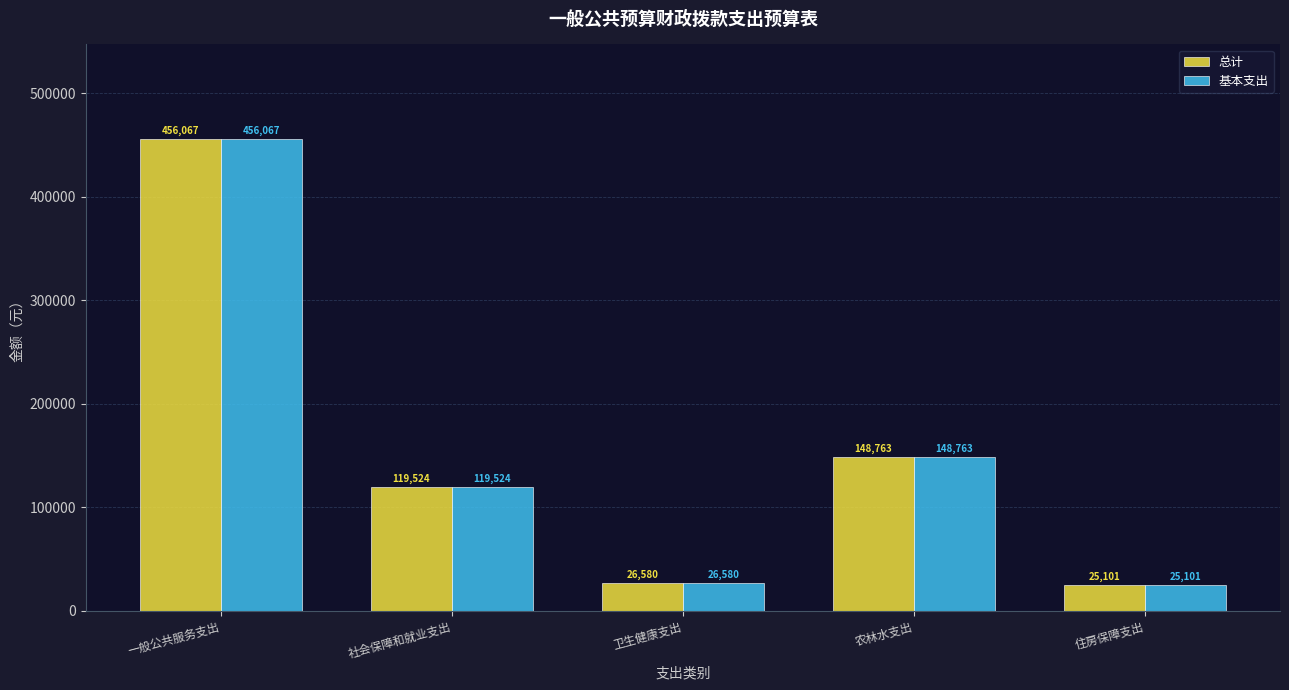

What is the difference between the maximum and minimum values in the 基本支出 series?

430966.0